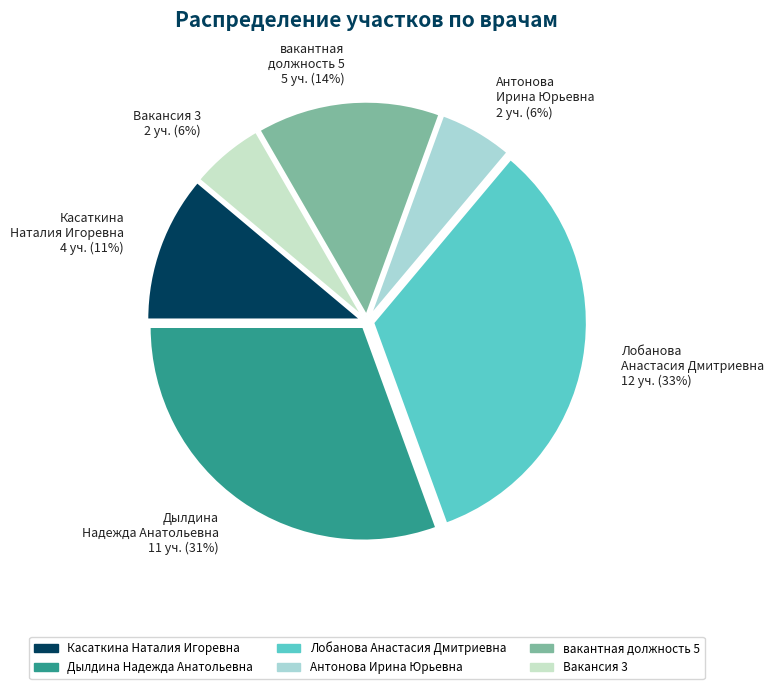

To the nearest percent, what is the average slice percentage?

17%